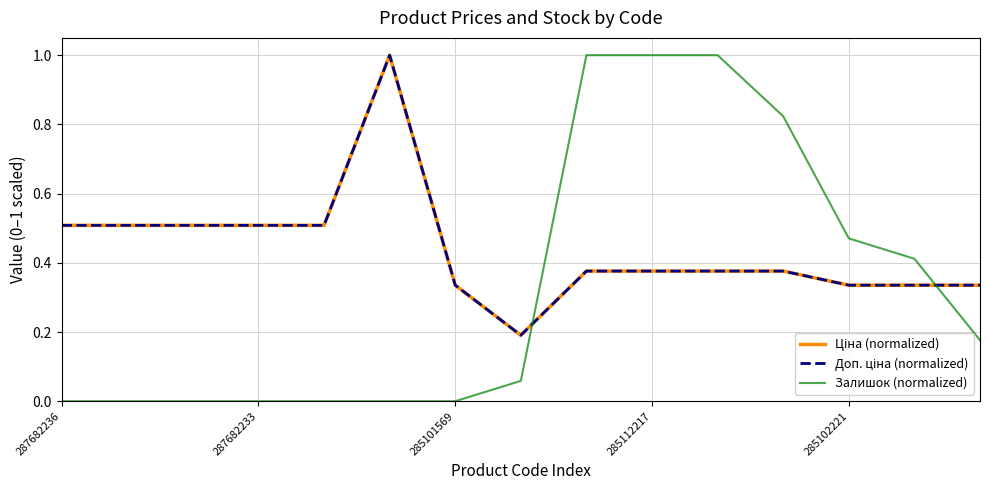

Does the chart display data point markers on the line(s)?

No